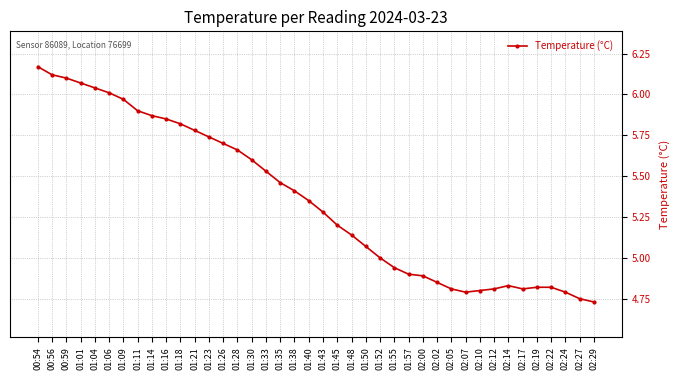

What is the sum of the values at 01:04 and 01:43?

11.3